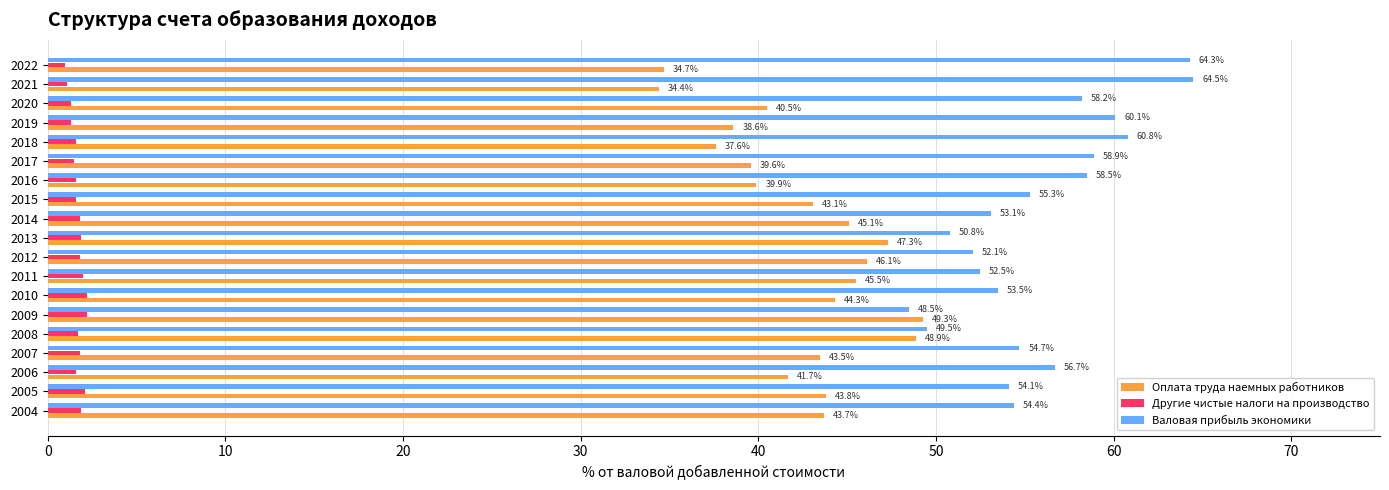

How many distinct data groups are displayed?

3